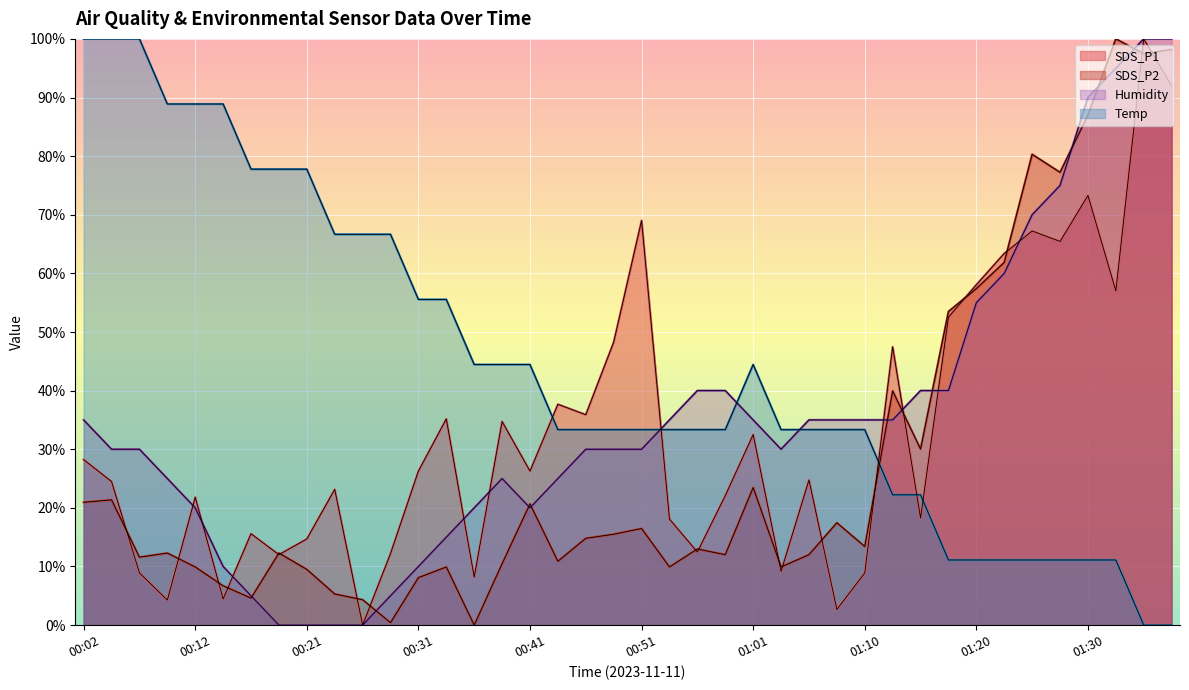

In Temp, how many points are higher than both neighbors (excluding endpoints)?

1